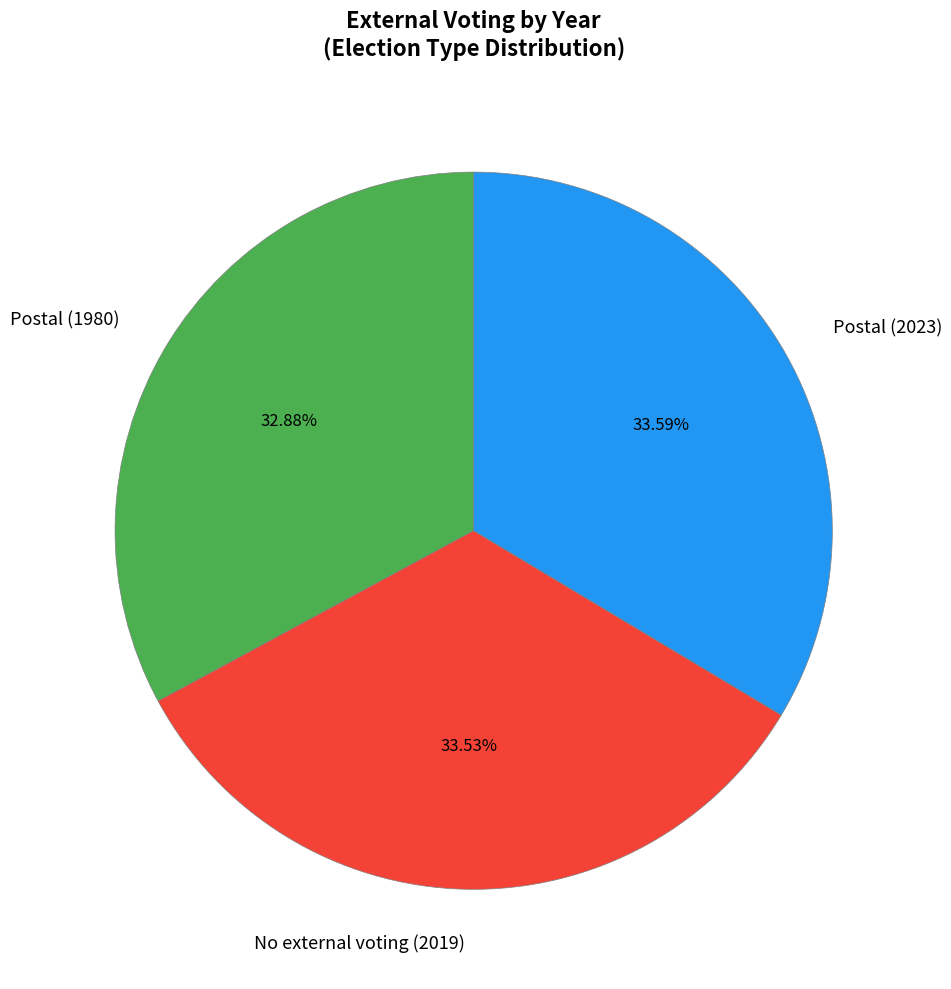

Do No external voting (2019) and Postal (1980) together represent more than half of the pie?

Yes